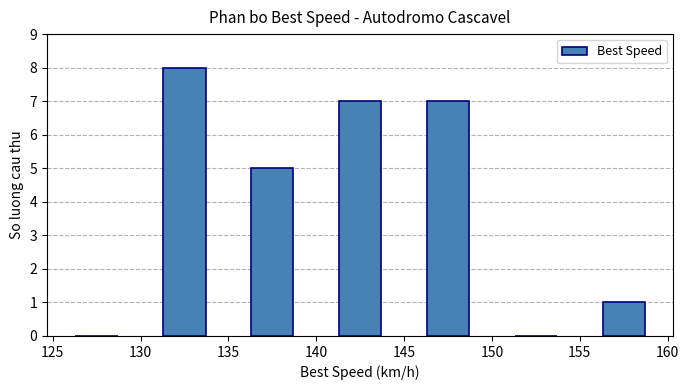

Are the bars grouped side by side (vs. stacked)?

No